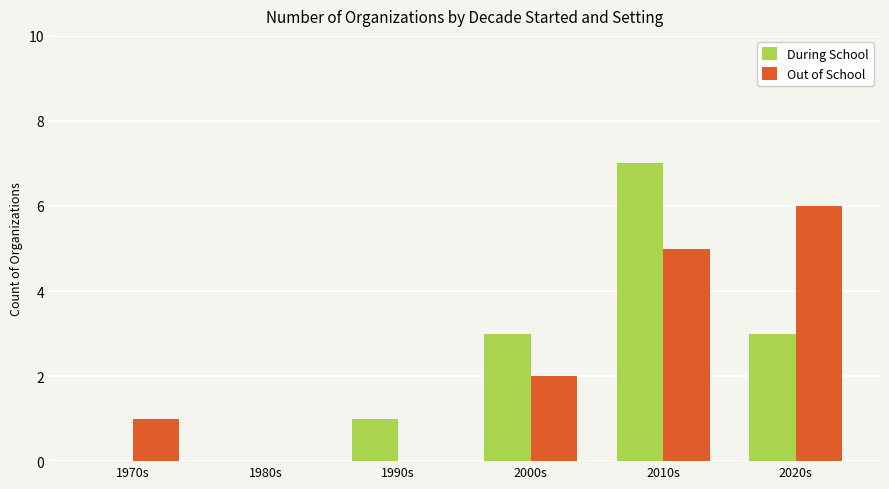

The value of Out of School at 2000s is 2. True or false?

True